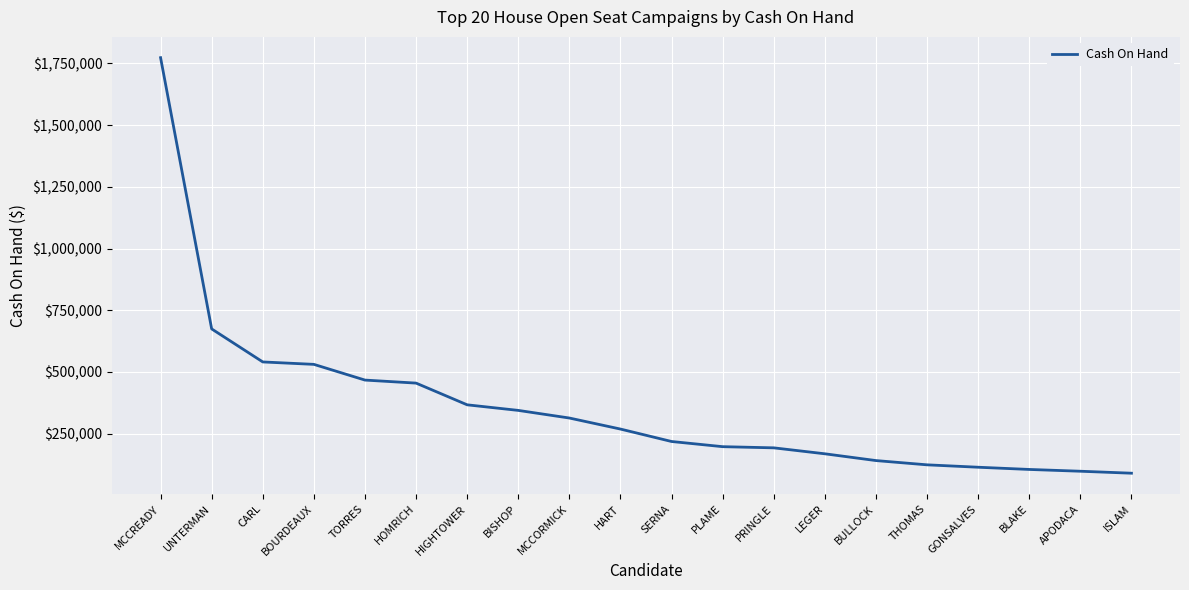

Where is the data nearest to the value 931527?

UNTERMAN